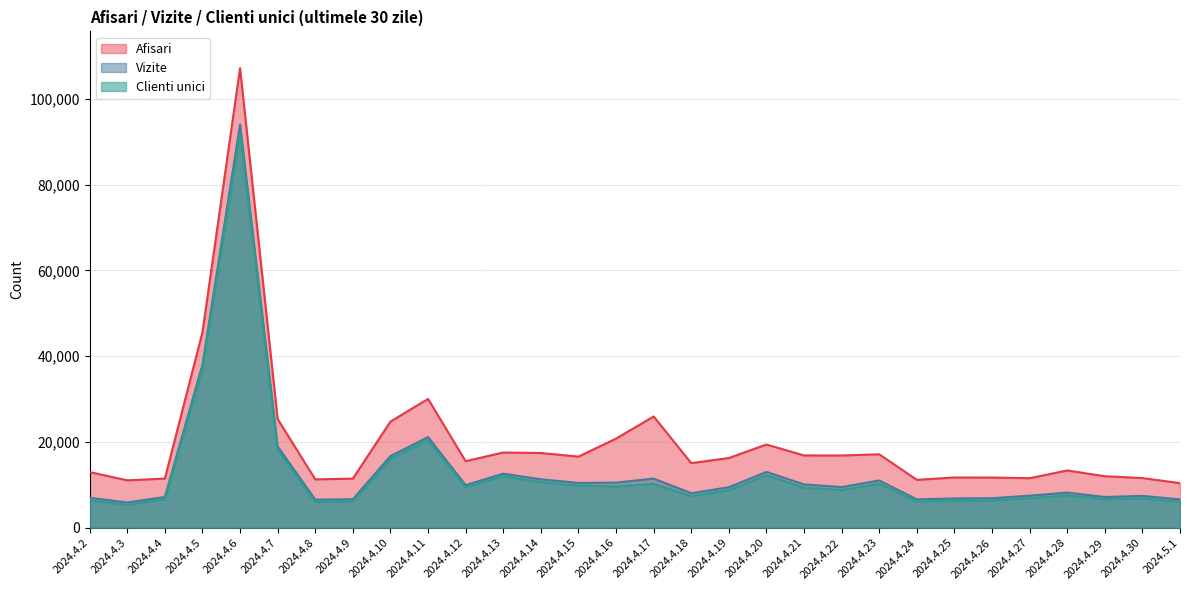

What is the sum of the Clienti unici values at 2024.4.2 and 2024.4.28?

14015